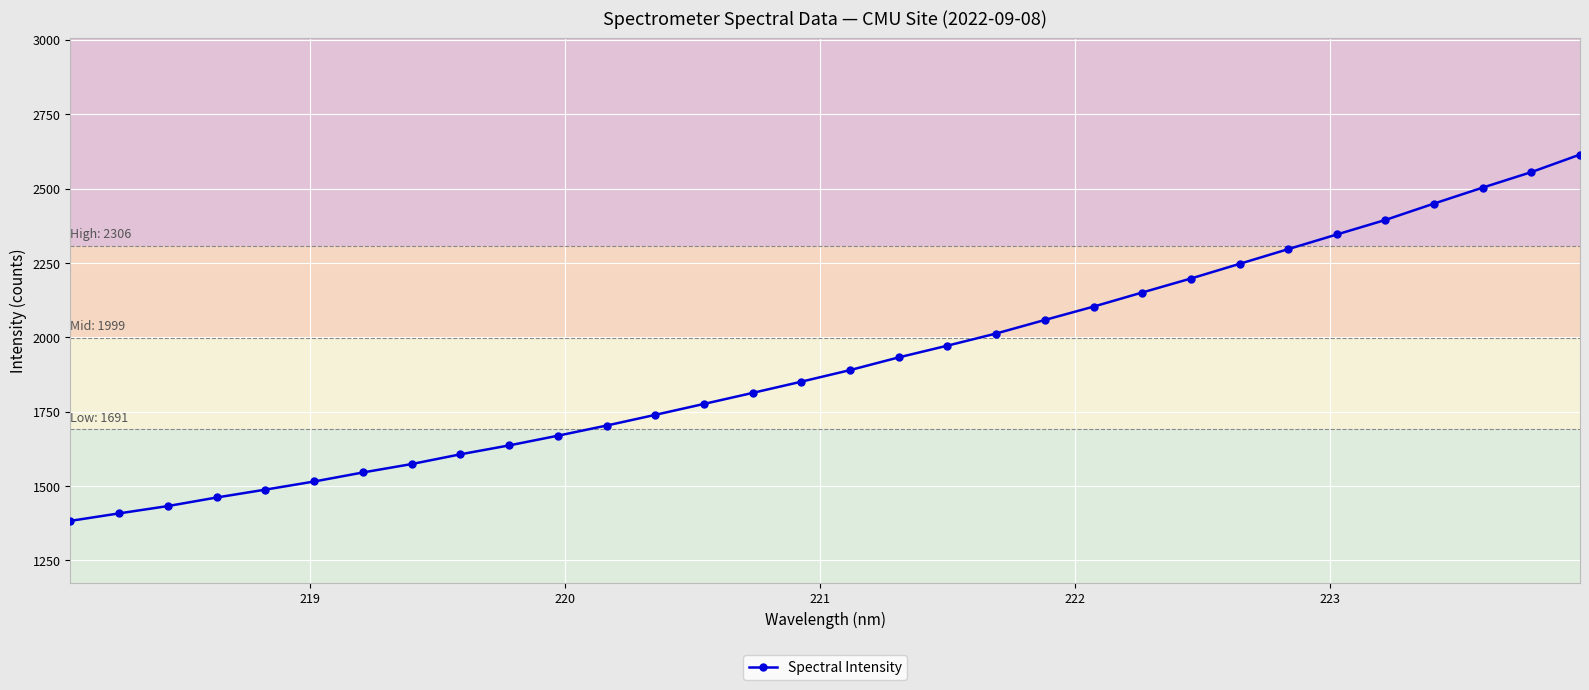

What is the value of the 19th point from the left?

1971.9